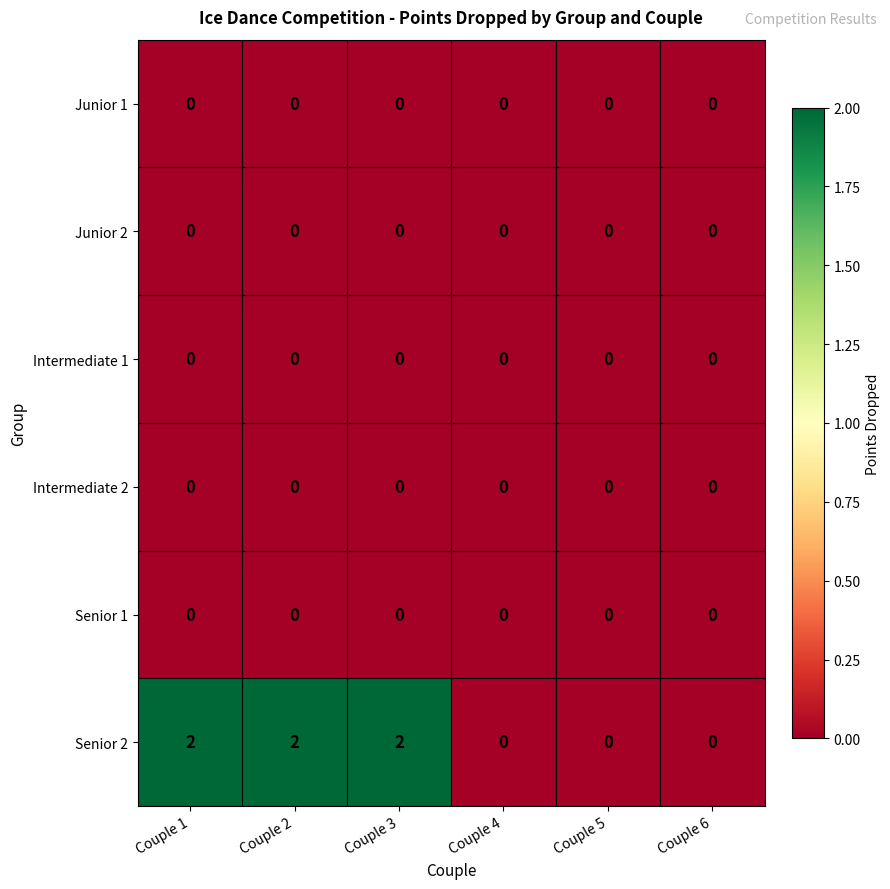

Between Couple 1 and Couple 5, which series saw the biggest shift?

Senior 2